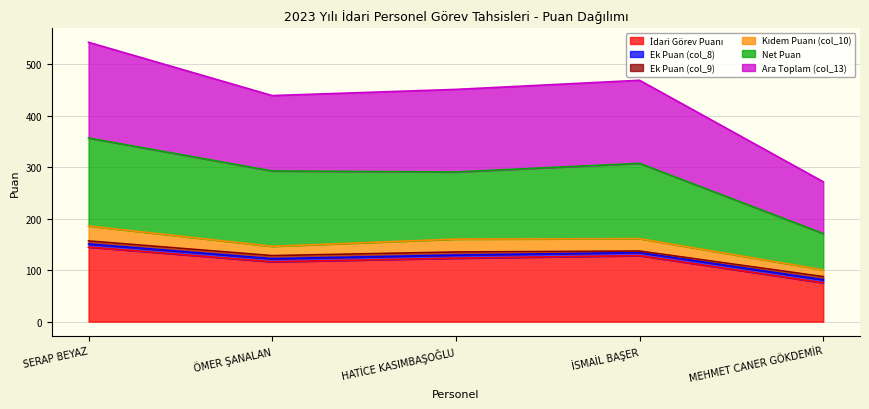

The Ara Toplam (col_13) series shows 100.5 at MEHMET CANER GÖKDEMİR. True or false?

True